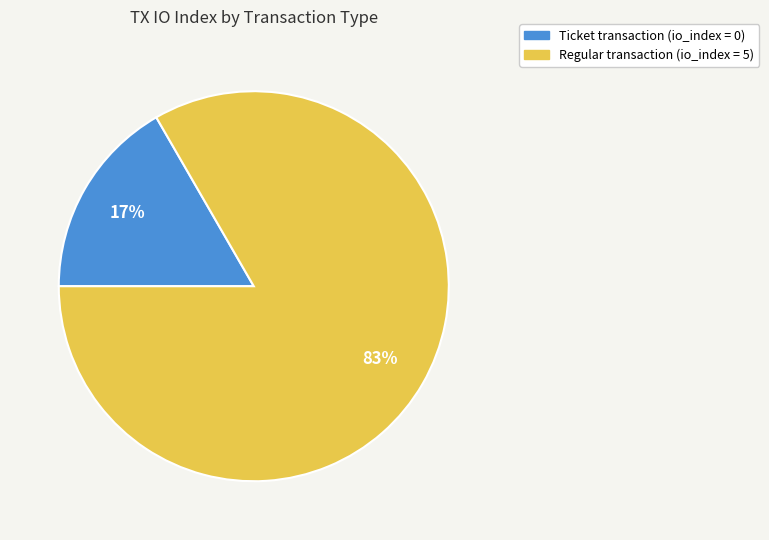

To the nearest percent, what is the average slice percentage?

50%